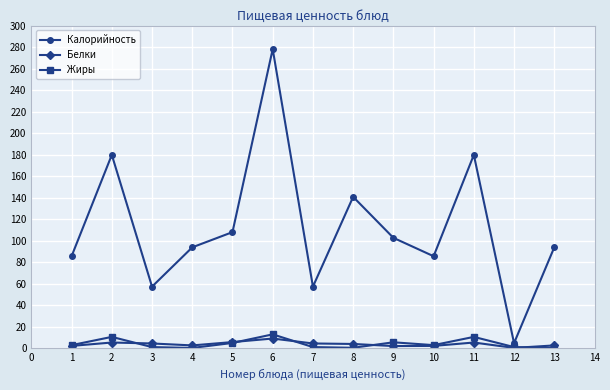

How many interior local valleys does the Калорийность series have?

4